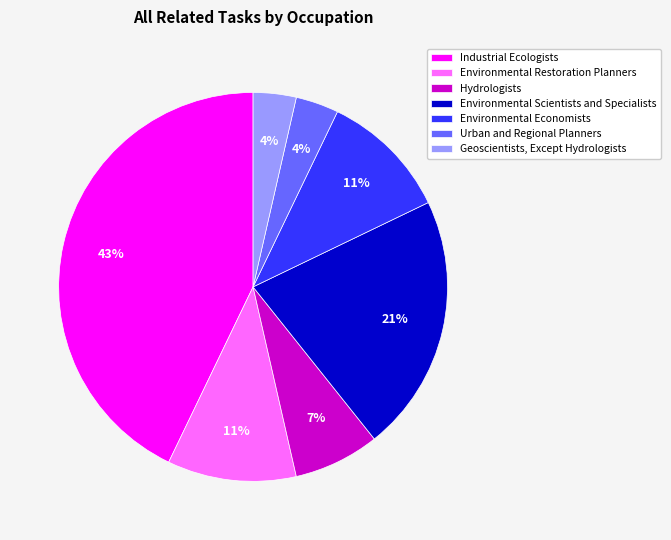

Do Environmental Scientists and Specialists and Environmental Economists together represent more than half of the pie?

No